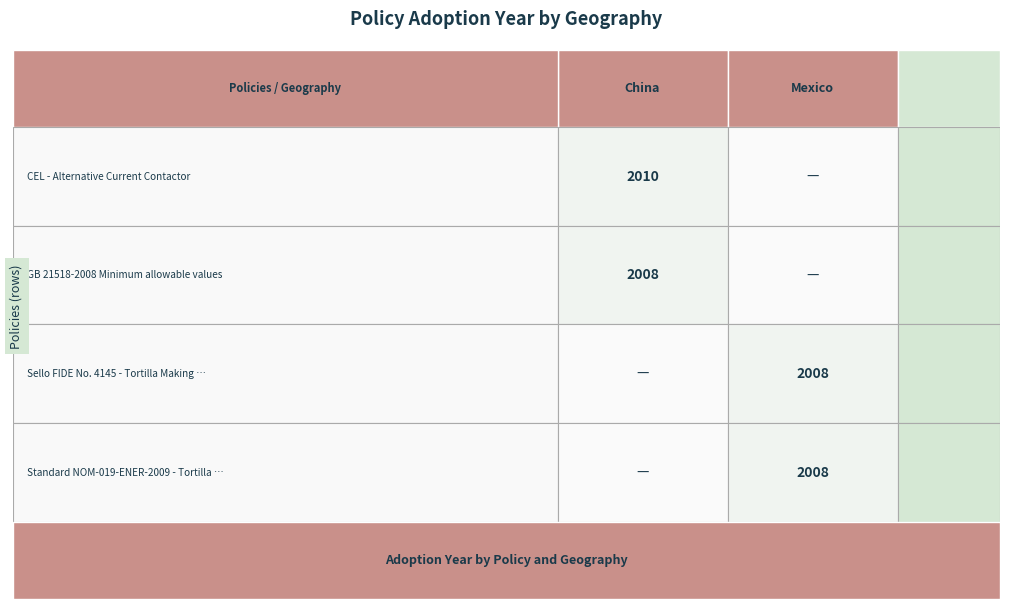

Reading right to left, what are all the values shown in this chart?

China: 2008	2010
Mexico: 2008	2008